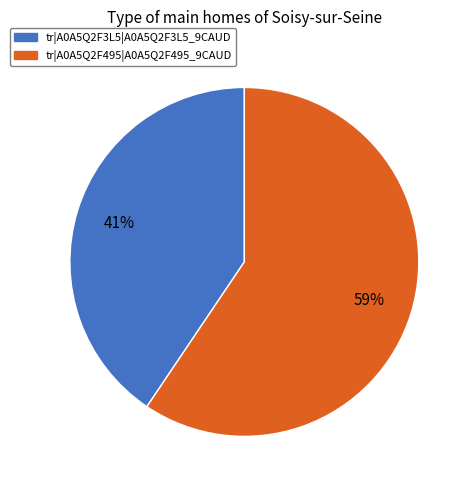

Which has a higher value, tr|A0A5Q2F3L5|A0A5Q2F3L5_9CAUD or tr|A0A5Q2F495|A0A5Q2F495_9CAUD?

tr|A0A5Q2F495|A0A5Q2F495_9CAUD